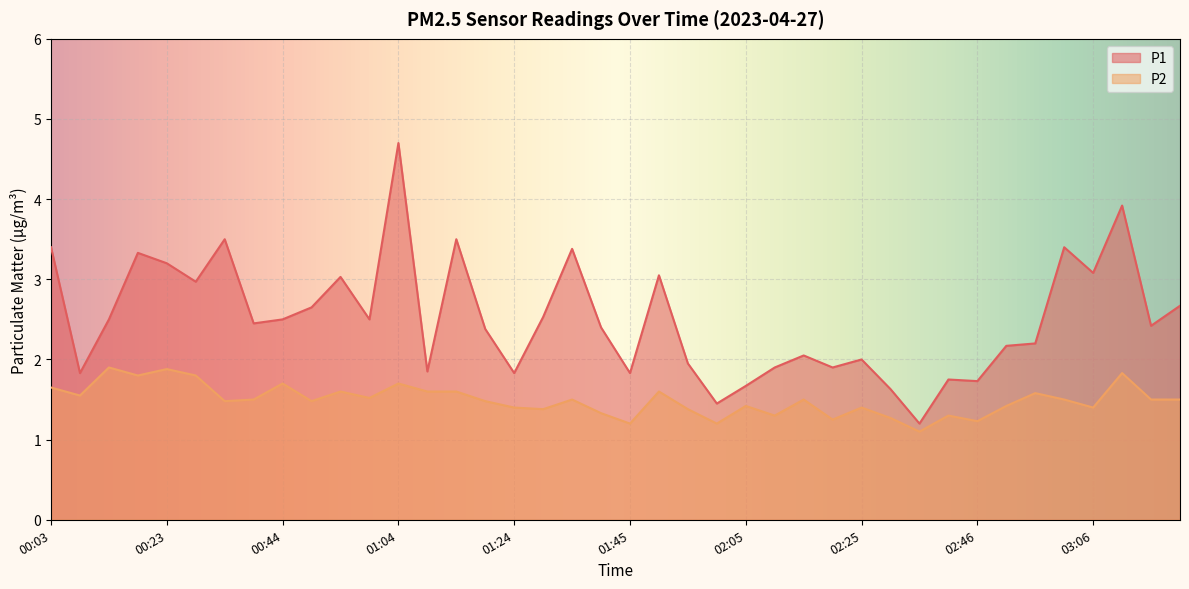

True or false: P2 and P1 cross at least once.

False